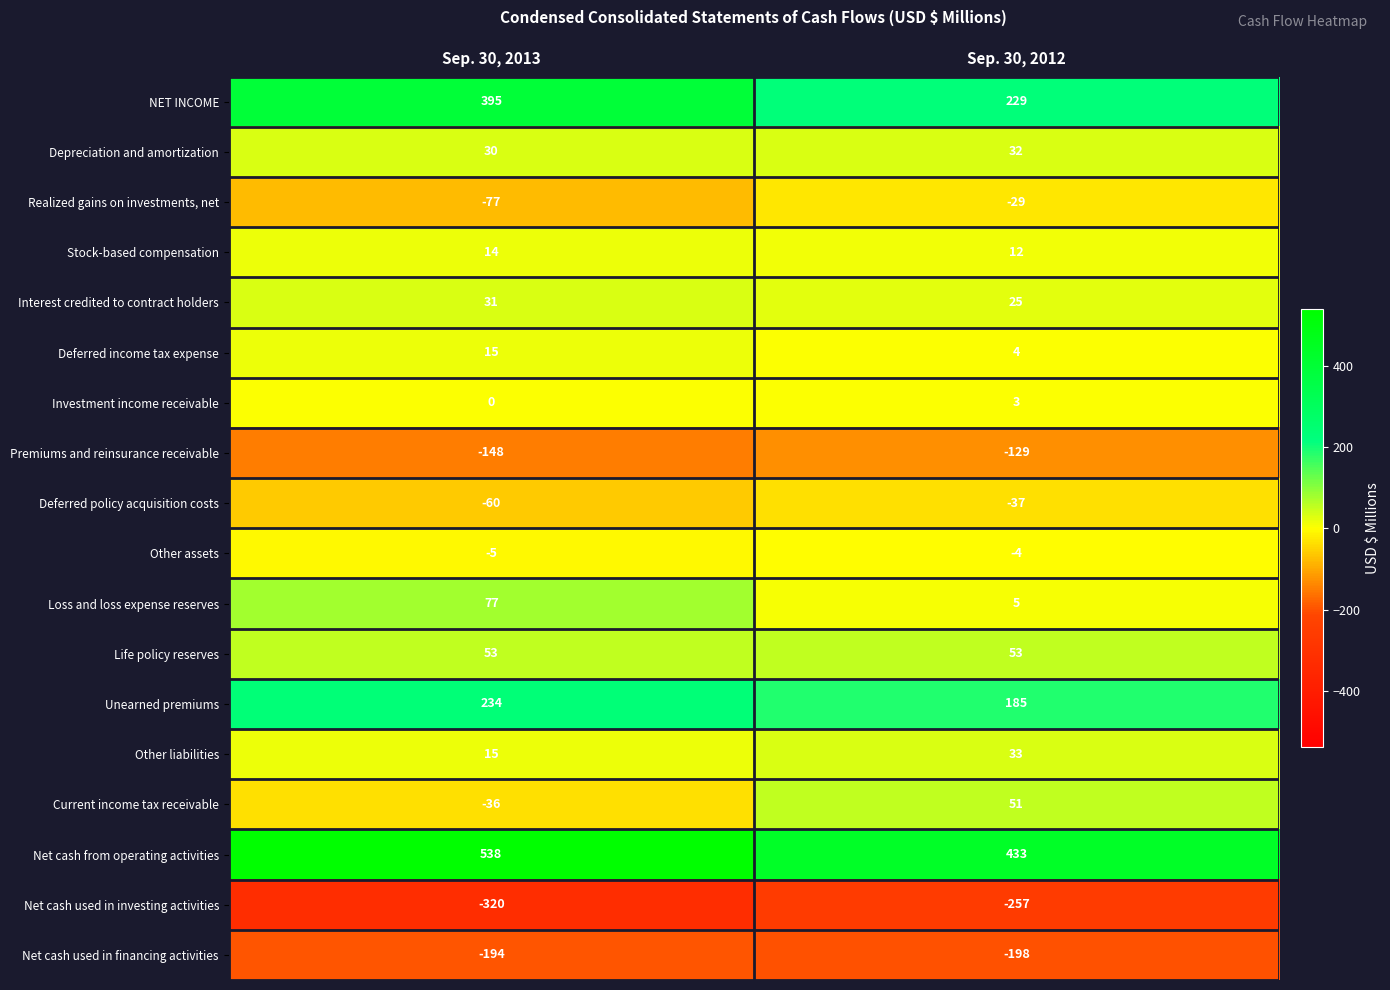

Which series changed the most between Sep. 30, 2013 and Sep. 30, 2012?

NET INCOME